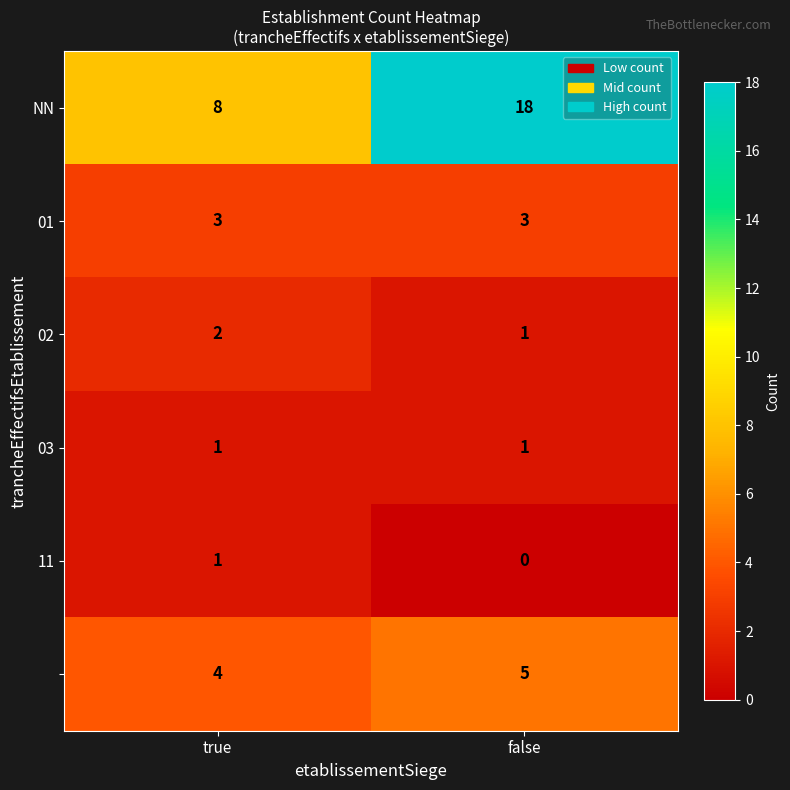

Which label corresponds to the largest value in the chart?

false